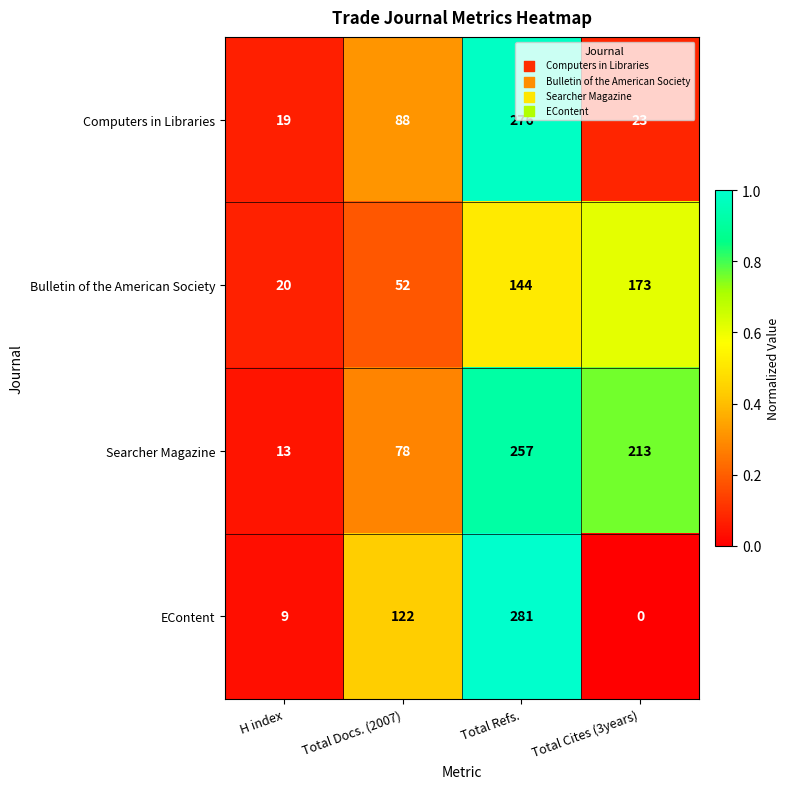

Which label corresponds to the largest value in the chart?

Total Refs.